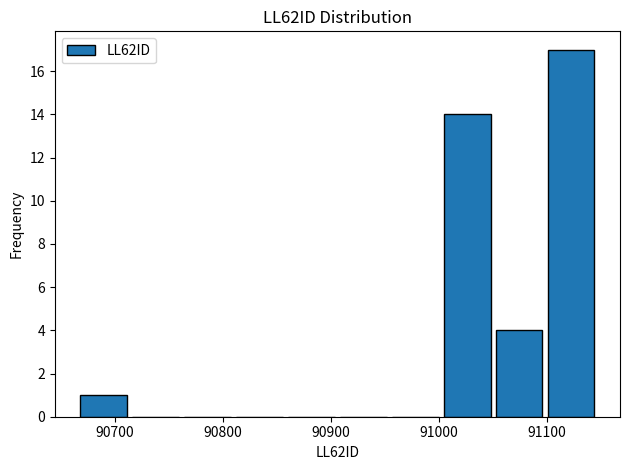

Reading left to right, transcribe this chart: for each bar, give the range it covers on the x-axis and its height. Neither the bar edges nor the heights are printed on the chart, so give them approximately, as read against the axes.

90666 to 90714: 1
90714 to 90762: 0
90762 to 90810: 0
90810 to 90858: 0
90858 to 90906: 0
90906 to 90954: 0
90954 to 91002: 0
91002 to 91050: 14
91050 to 91098: 4
91098 to 91146: 17